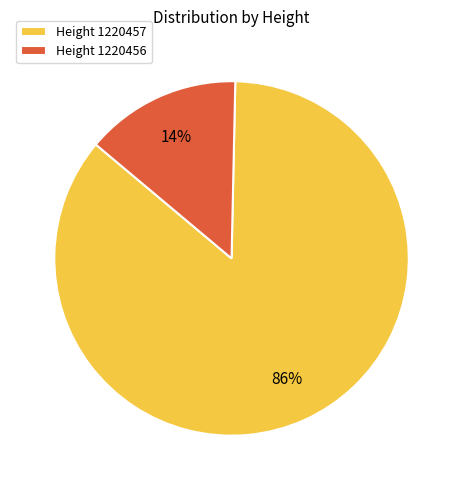

Which slice represents more than half of the pie?

Height 1220457